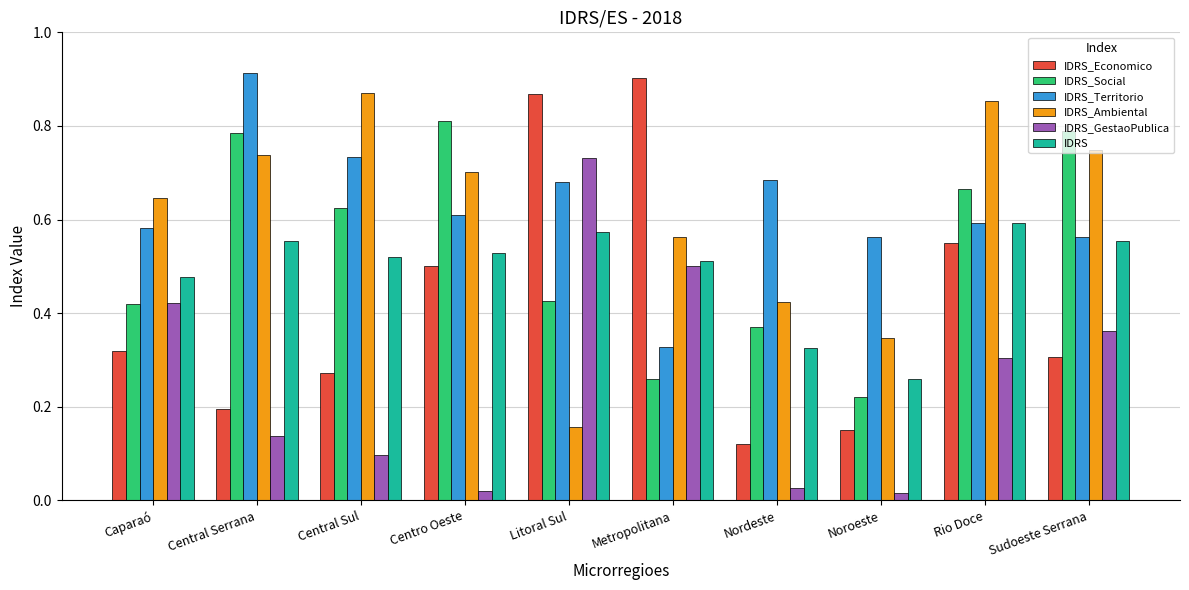

Rank the series by their maximum value, from lowest to highest.

IDRS, IDRS_GestaoPublica, IDRS_Social, IDRS_Ambiental, IDRS_Economico, IDRS_Territorio